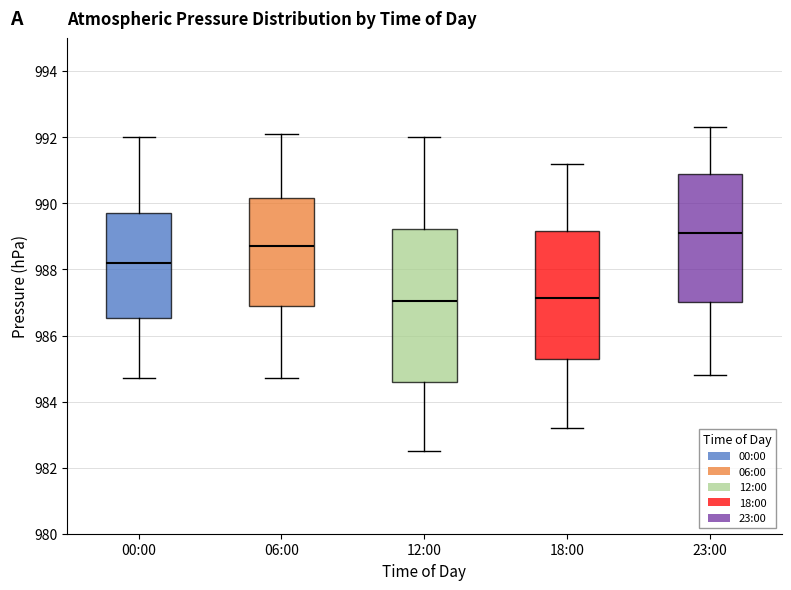

Reading left to right, read every box against the y-axis: the position of its median line, the range the box covers, and the ends of its whiskers. The values are not printed on the chart, so give them approximately, as read against the axis.

00:00: median 988.2, box 986.6 to 989.8, whiskers 984.8 to 992.0
06:00: median 988.8, box 987.0 to 990.2, whiskers 984.8 to 992.2
12:00: median 987.0, box 984.6 to 989.2, whiskers 982.6 to 992.0
18:00: median 987.2, box 985.2 to 989.2, whiskers 983.2 to 991.2
23:00: median 989.2, box 987.0 to 990.8, whiskers 984.8 to 992.4